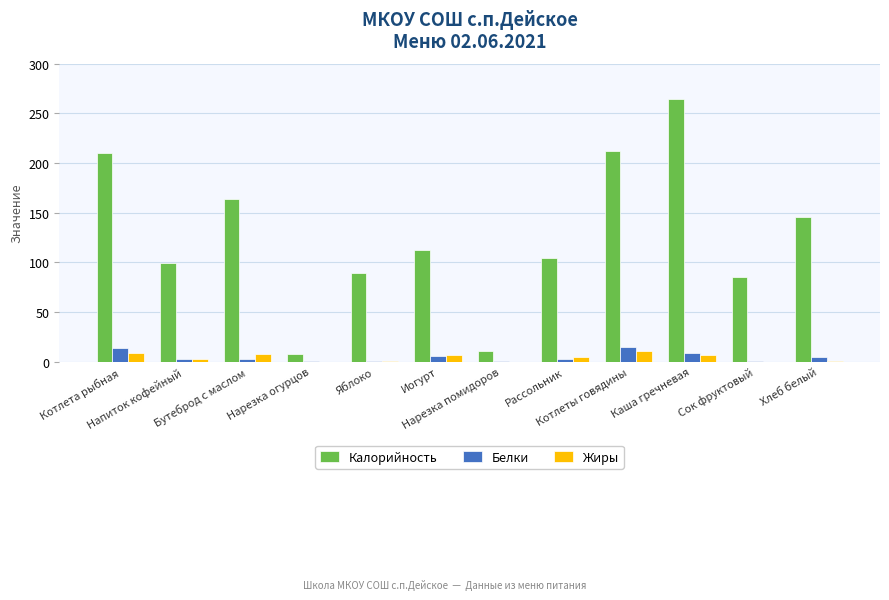

What is the maximum value for Белки?

15.1